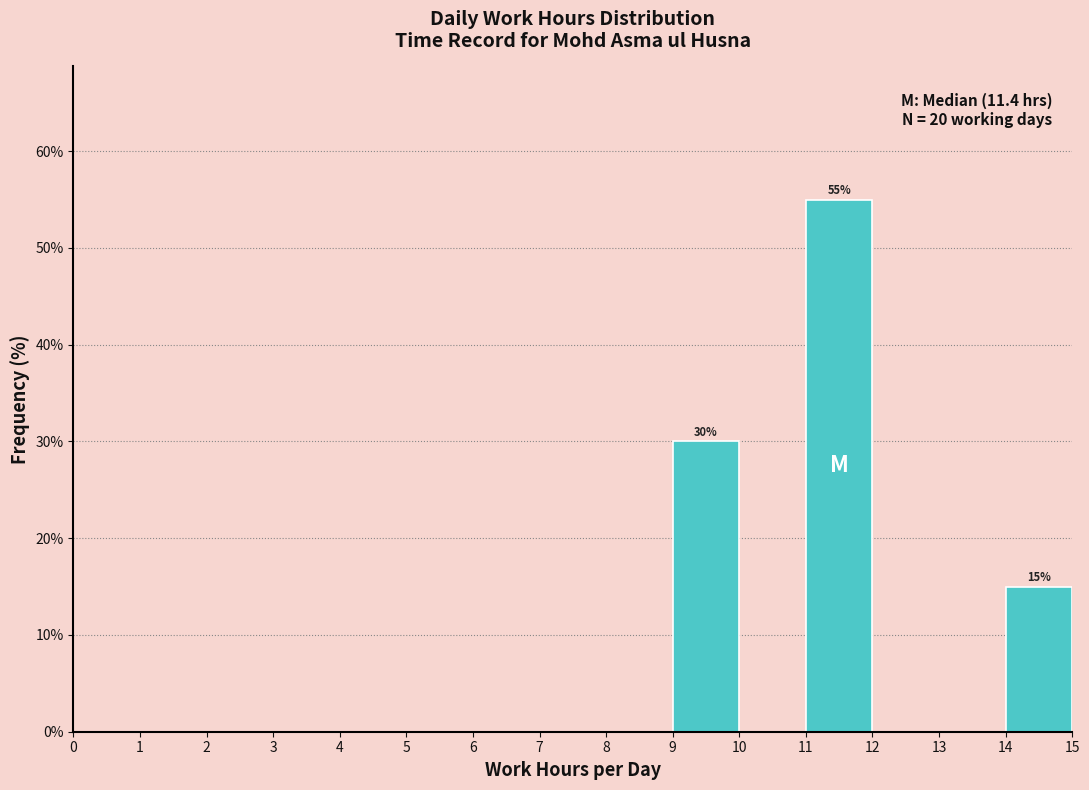

Which range on the x-axis has the tallest bar?

11 to 12